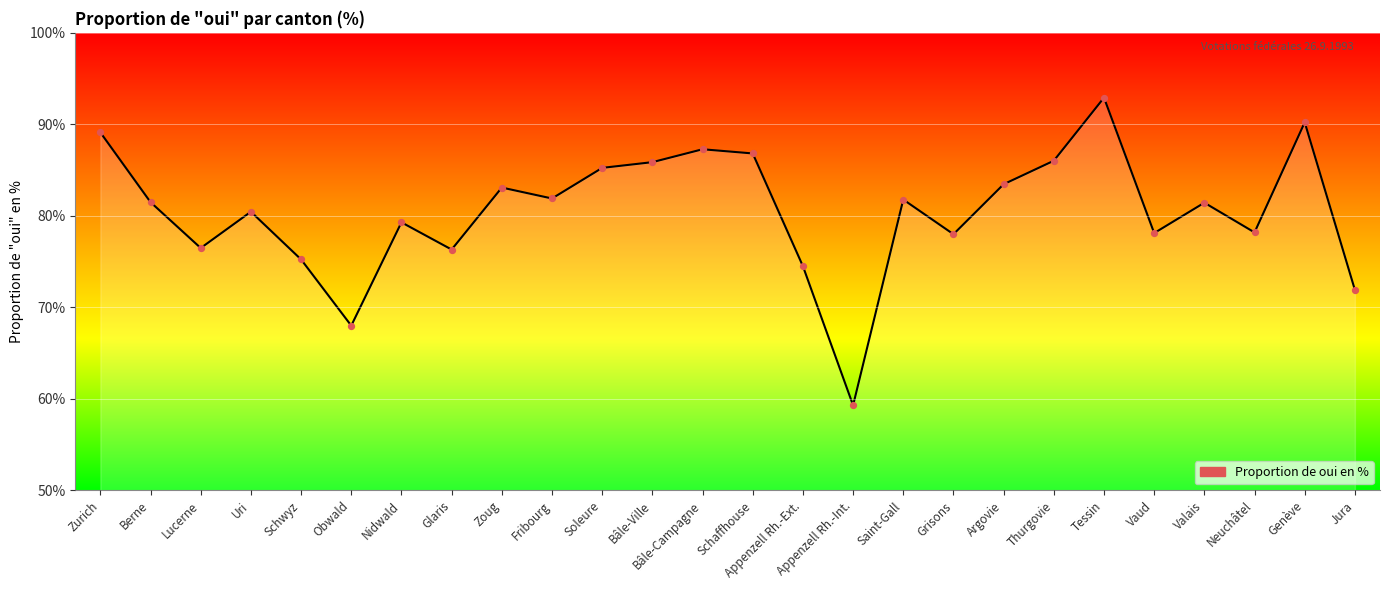

Which has a higher value, Genève or Jura?

Genève